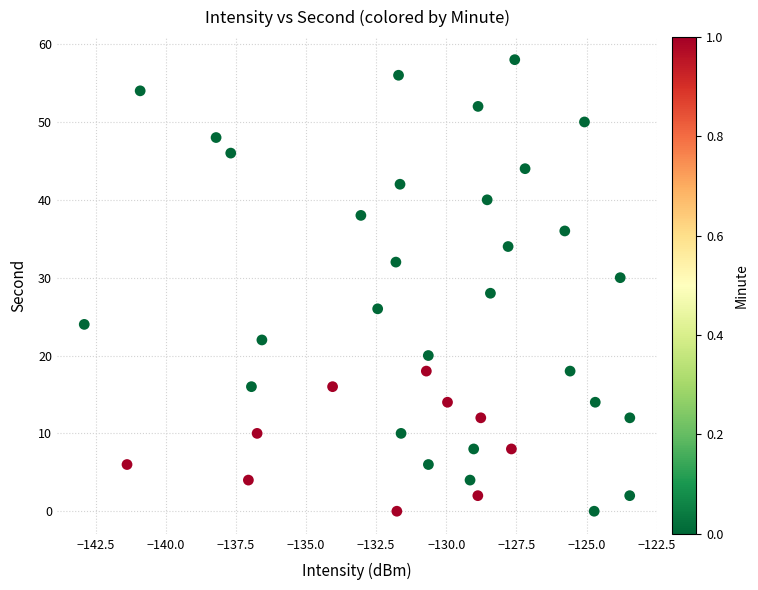

What is the range of Y values (max minus min)?

58